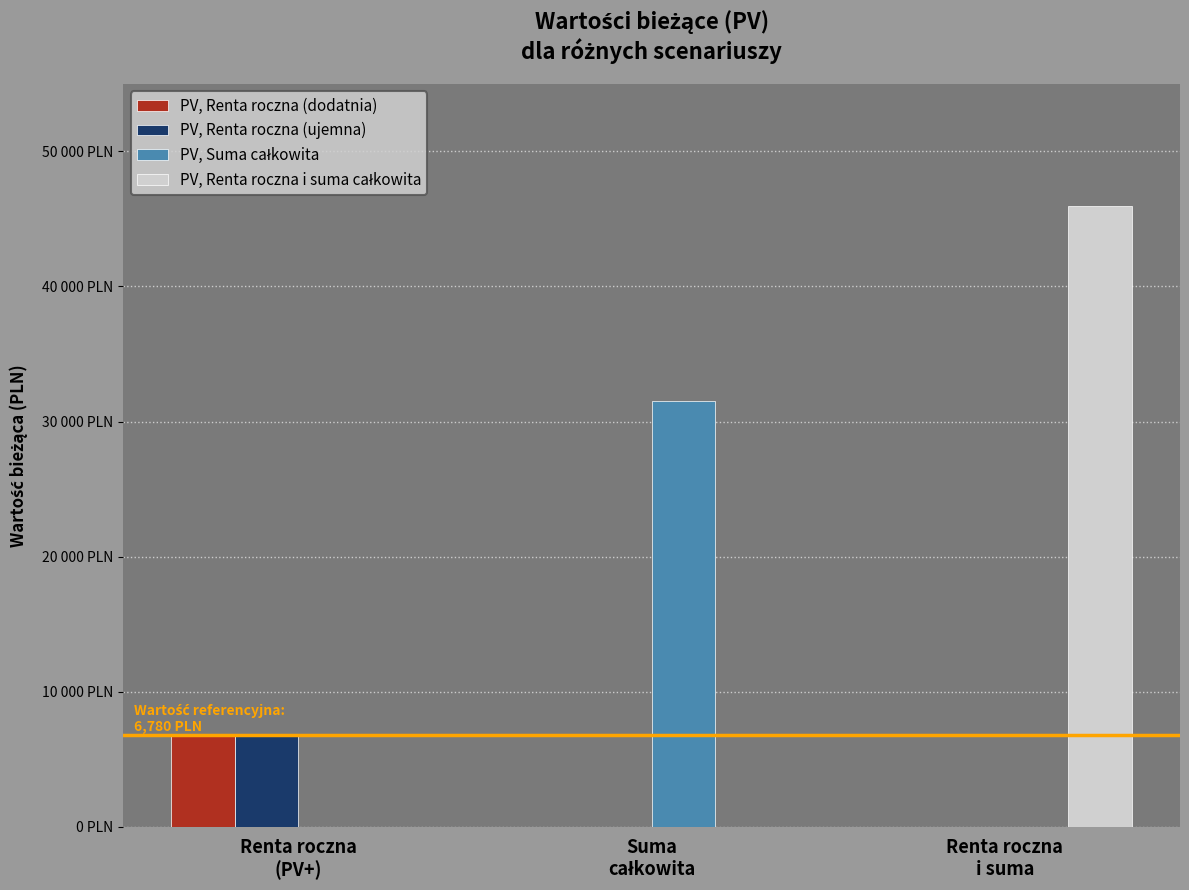

What position from the right is Renta roczna
i suma?

1